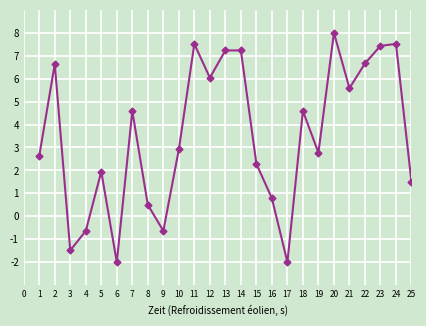

Between 16 and 12, which is larger?

12